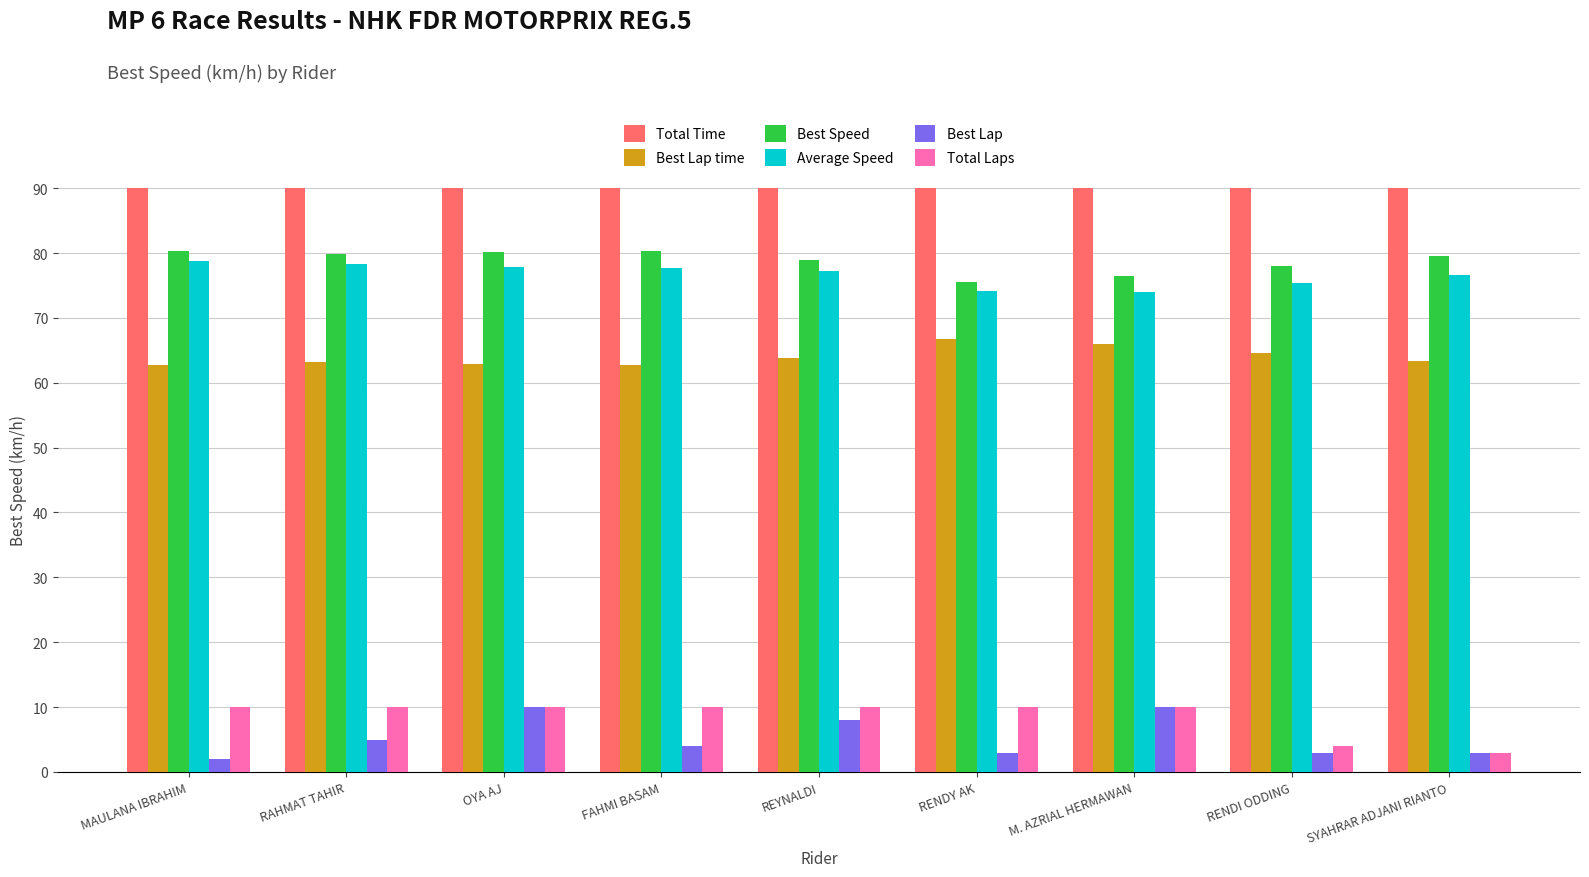

What is the difference between the Best Lap values at MAULANA IBRAHIM and M. AZRIAL HERMAWAN?

8.0